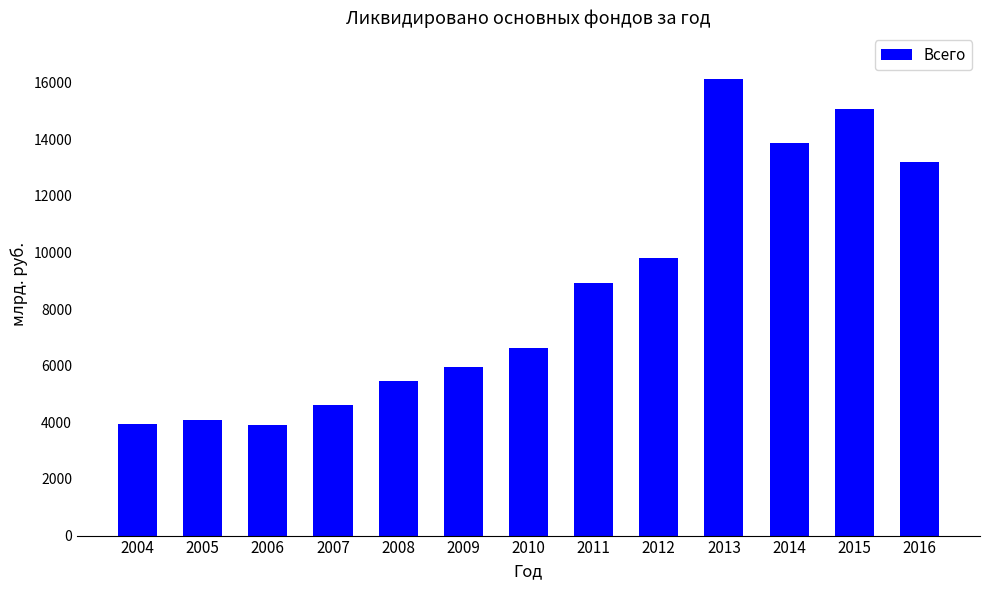

How many values are below 6639?

6